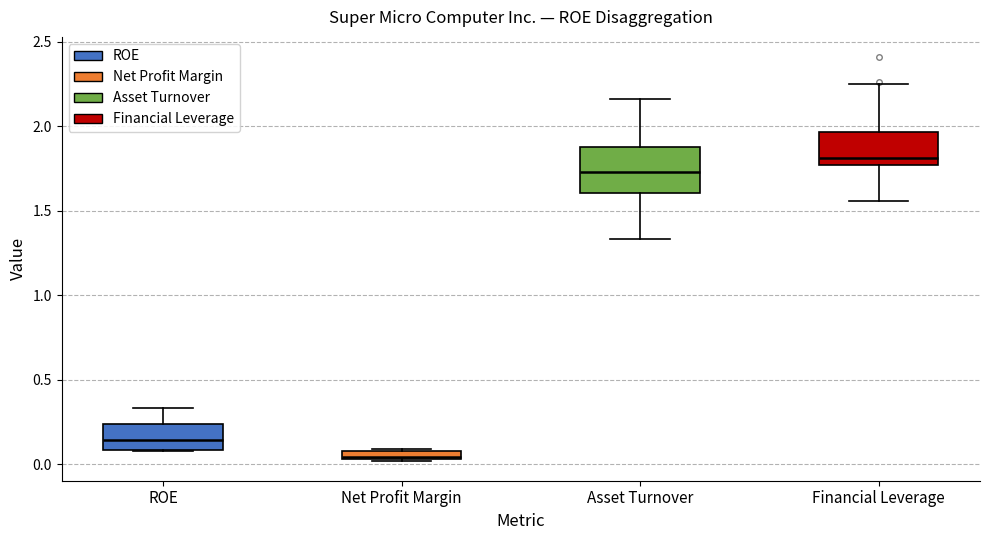

Which box is the tallest, from its lower edge to its upper edge?

Asset Turnover